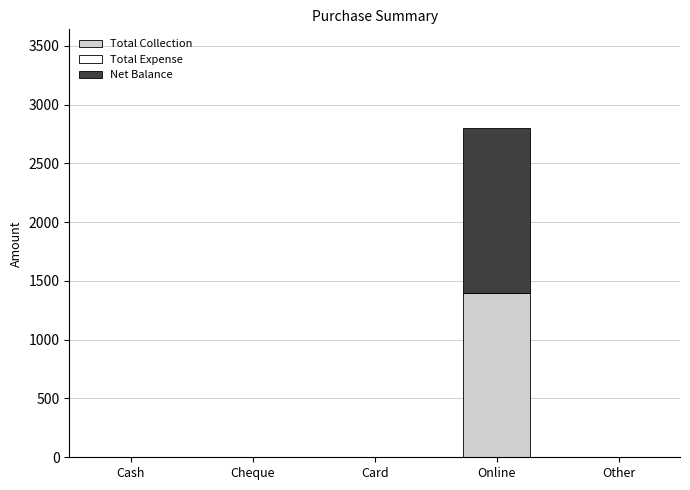

At which category is the sum across all series the highest?

Online